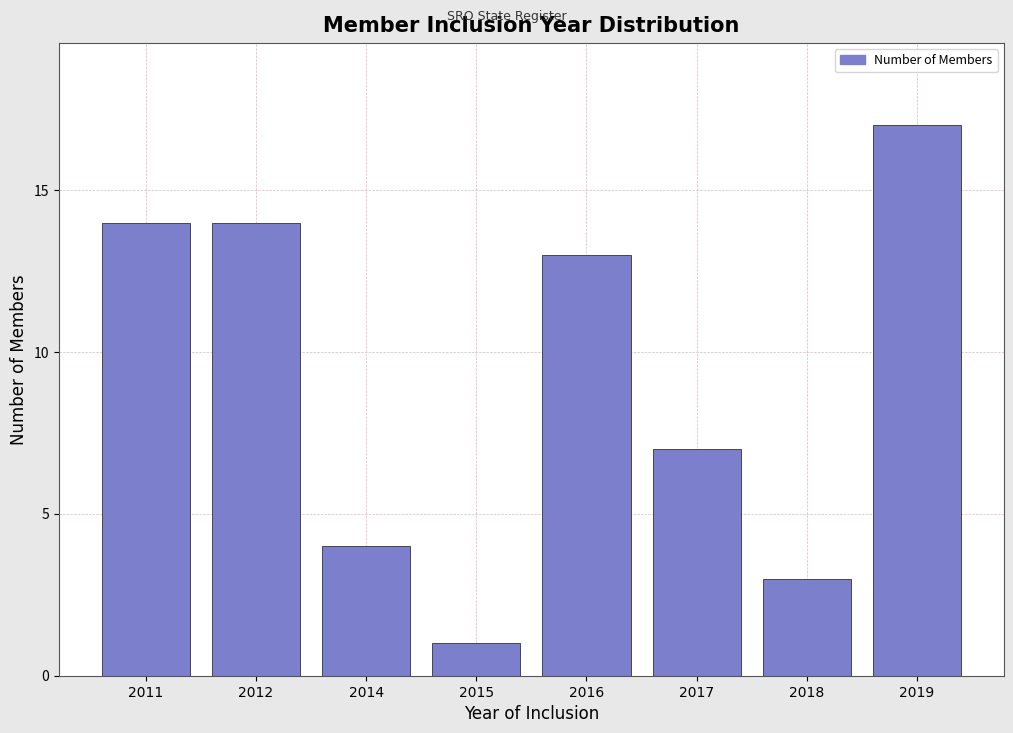

Reading left to right, transcribe all the data shown in this chart.

14	14	4	1	13	7	3	17